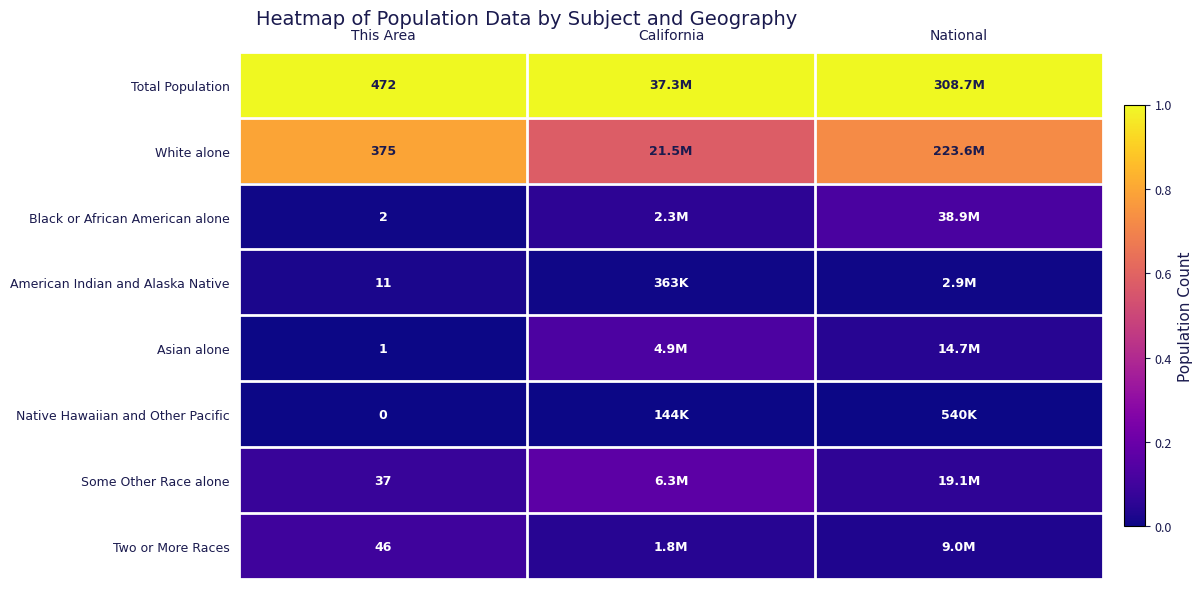

Rank the series at This Area from highest to lowest value.

Total Population, White alone, Two or More Races, Some Other Race alone, American Indian and Alaska Native, Black or African American alone, Asian alone, Native Hawaiian and Other Pacific